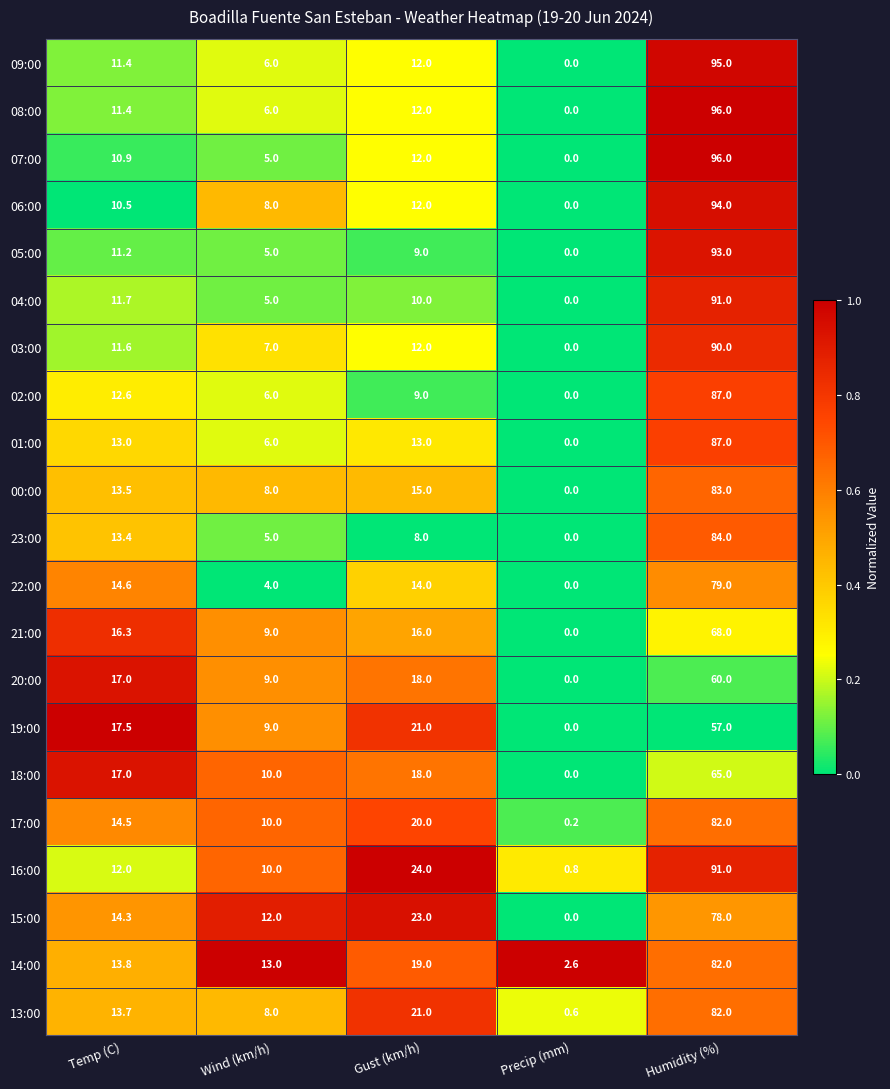

List the labels in order of 22:00 value, smallest first.

Precip (mm), Wind (km/h), Gust (km/h), Temp (C), Humidity (%)